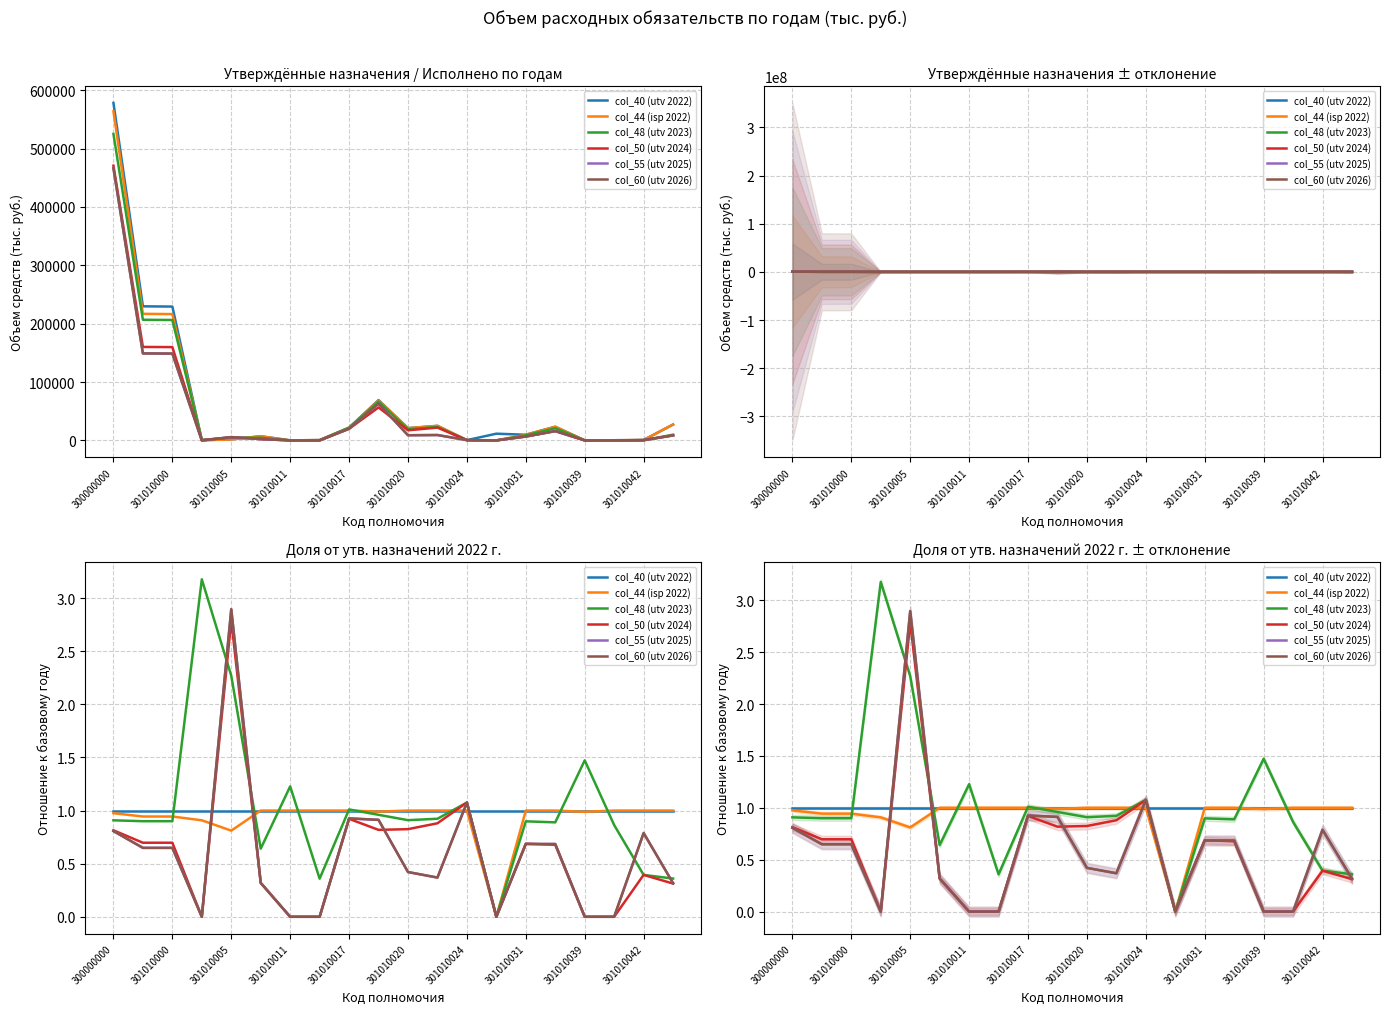

What is the maximum value shown in the chart?

3.2